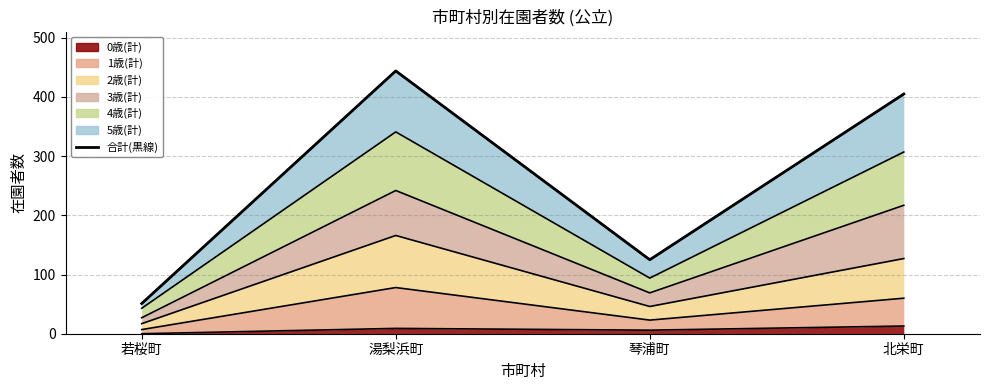

Reading left to right, extract all data points from this chart.

51	444	125	405